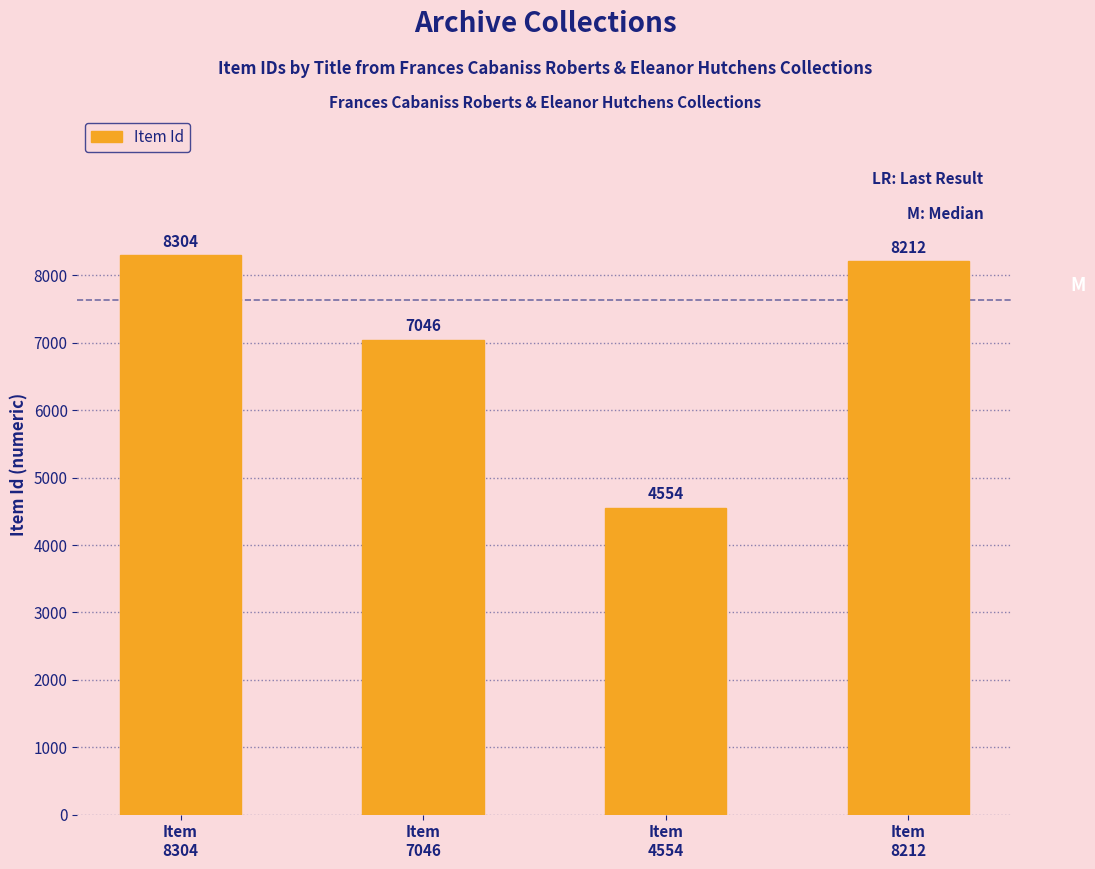

What is the maximum value shown in the chart?

8304